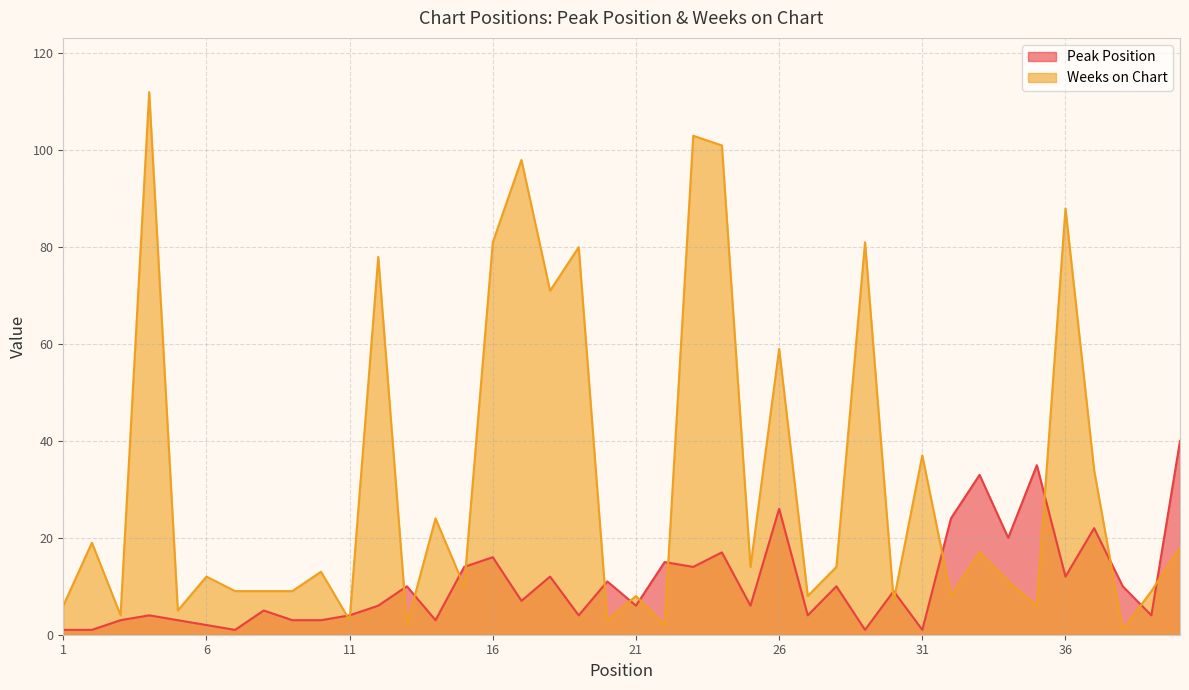

What is the spread (max minus min) of values at 24?

84